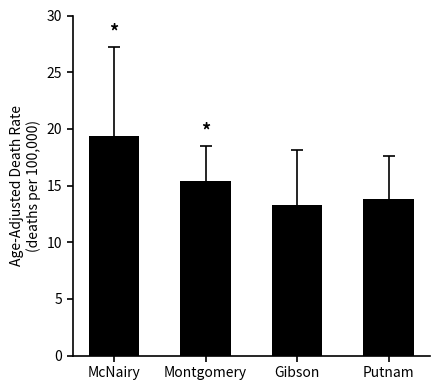

The chart shows a value of 4.3 at Putnam. True or false?

False